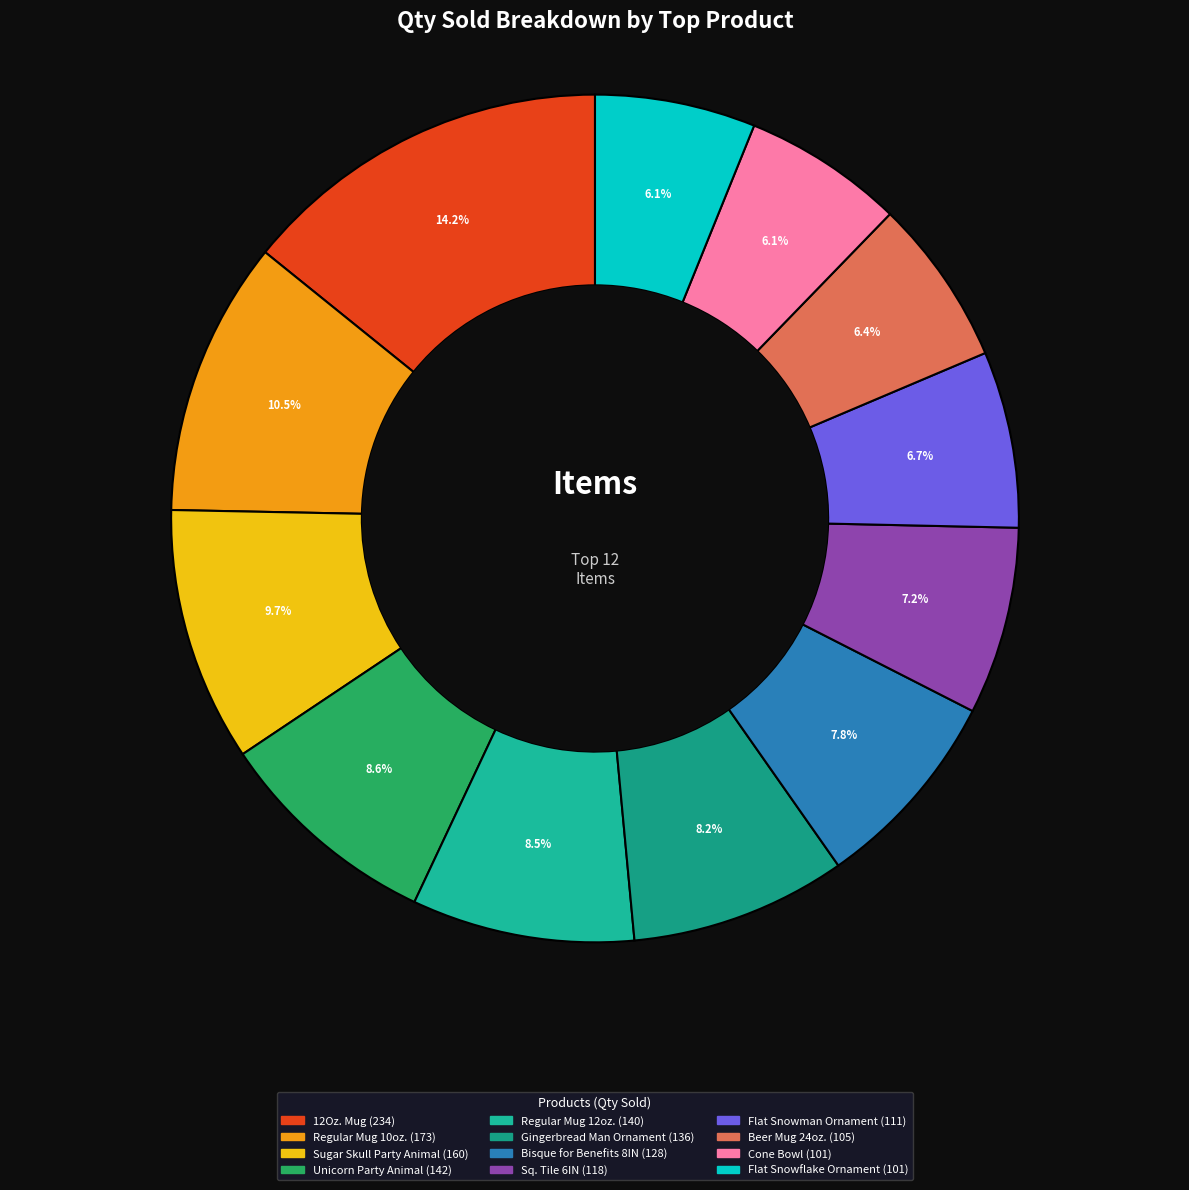

Between 12Oz. Mug and Beer Mug 24oz., which is larger?

12Oz. Mug